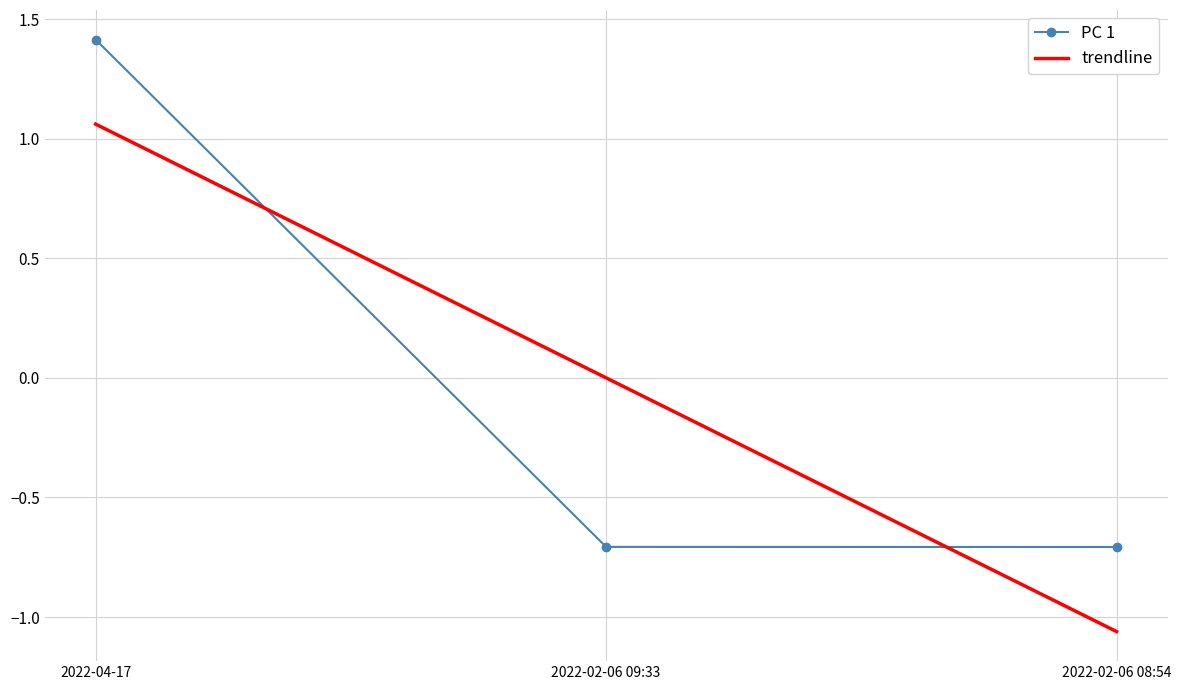

True or false: PC 1 has a value of 1.4 at 2022-04-17.

True